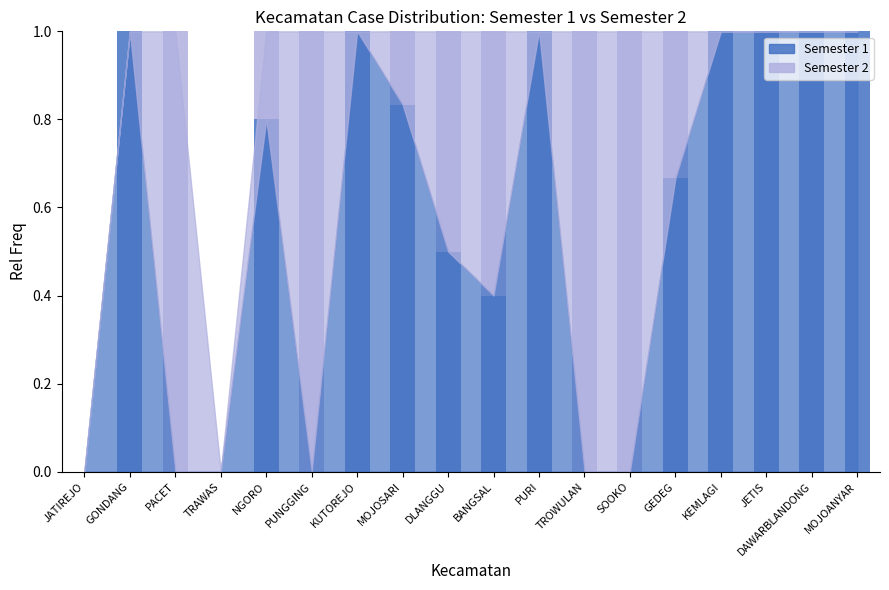

What is the total value across all series at JETIS?

1.0